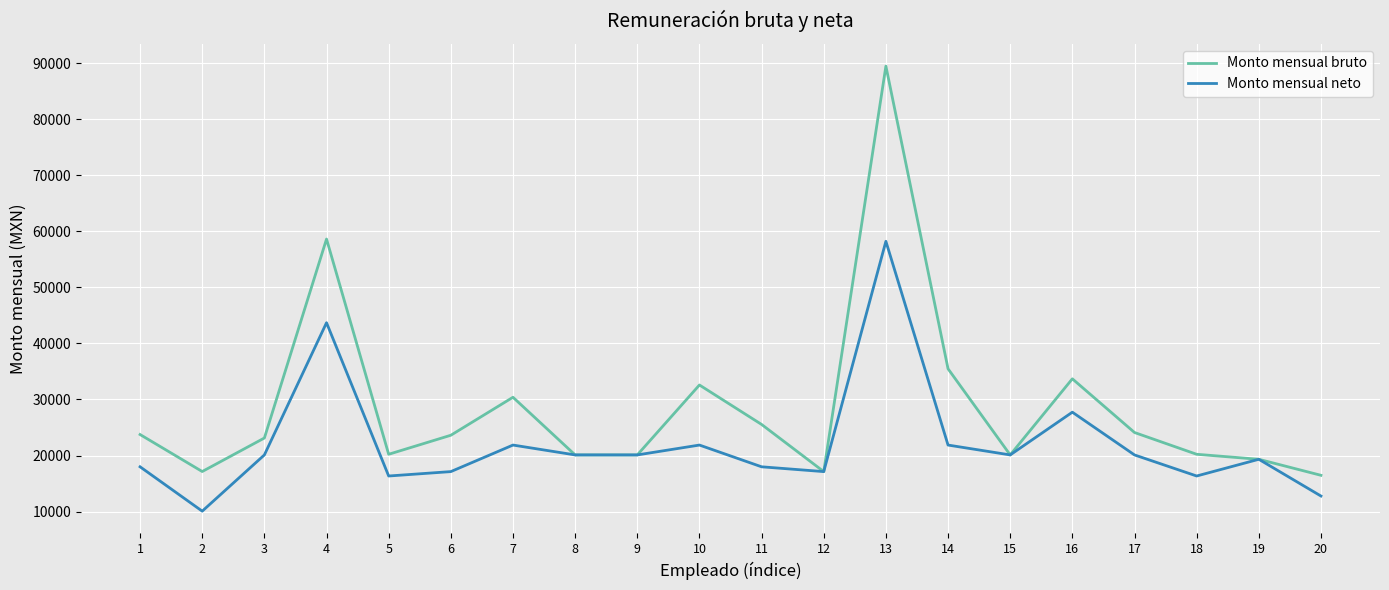

What is the difference between the Monto mensual neto values at 15 and 14?

1760.5